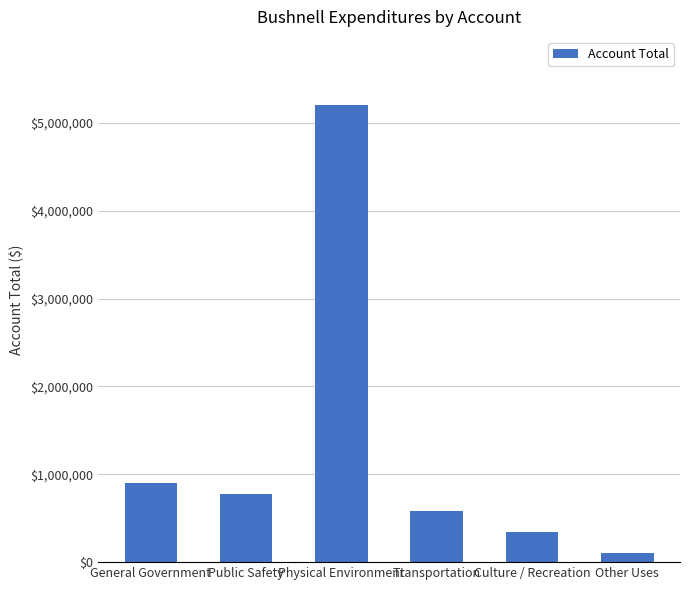

Between General Government and Culture / Recreation, which is larger?

General Government